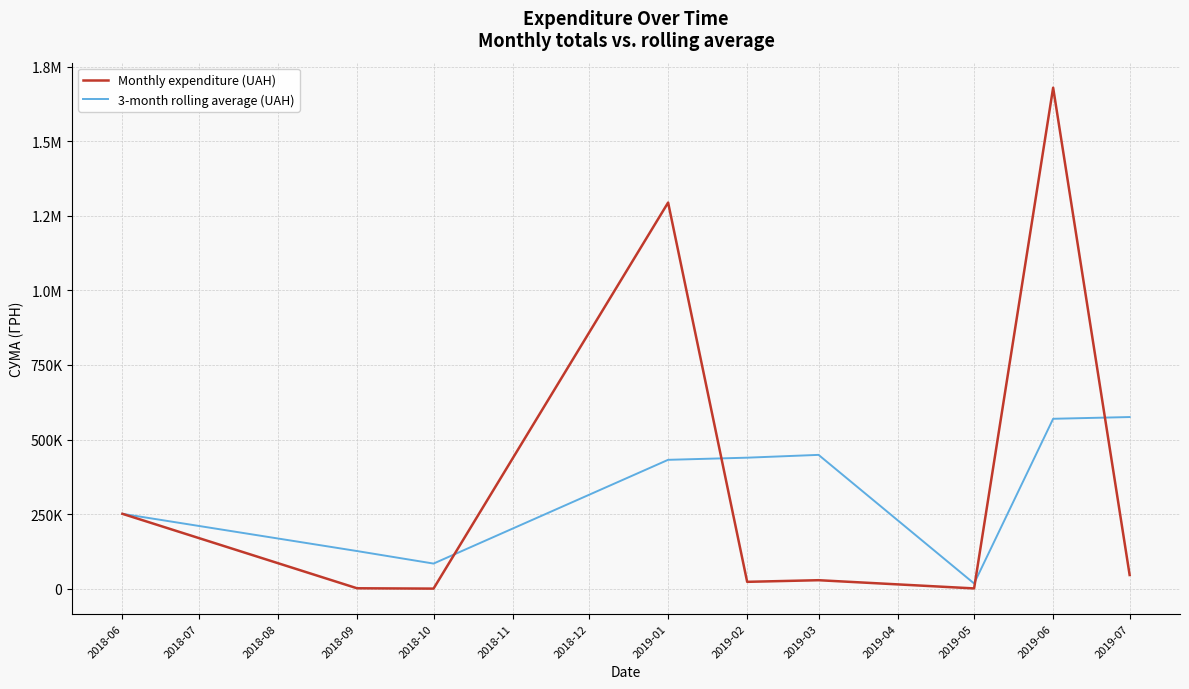

How many times do Monthly expenditure (UAH) and 3-month rolling average (UAH) cross each other?

4